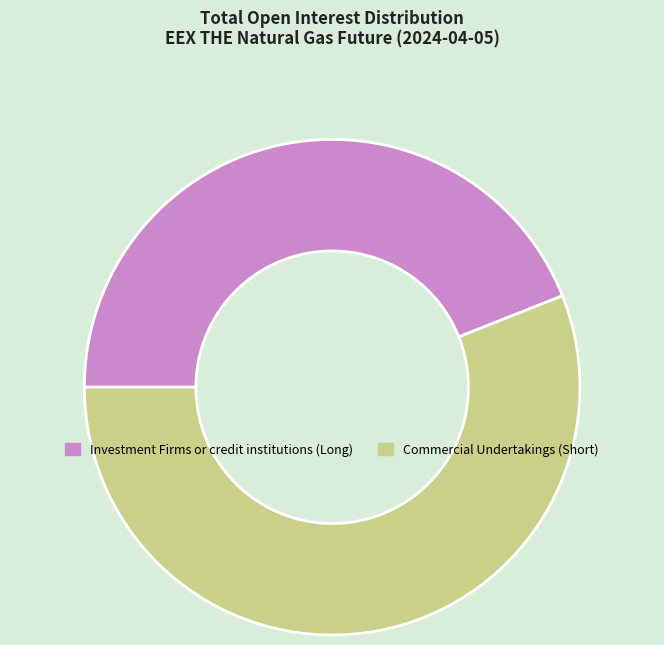

Is the sum of Investment Firms or credit institutions (Long) and Commercial Undertakings (Short) greater than half?

Yes